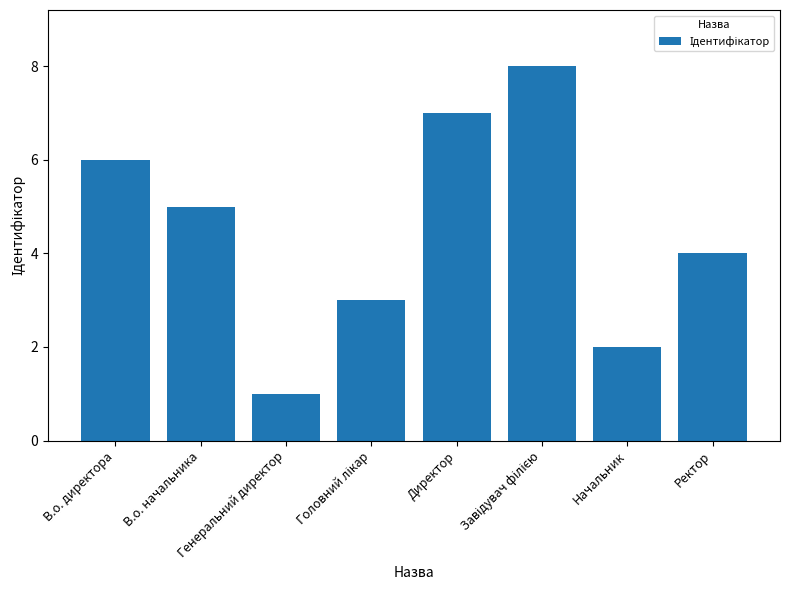

Does the chart contain any negative values?

No